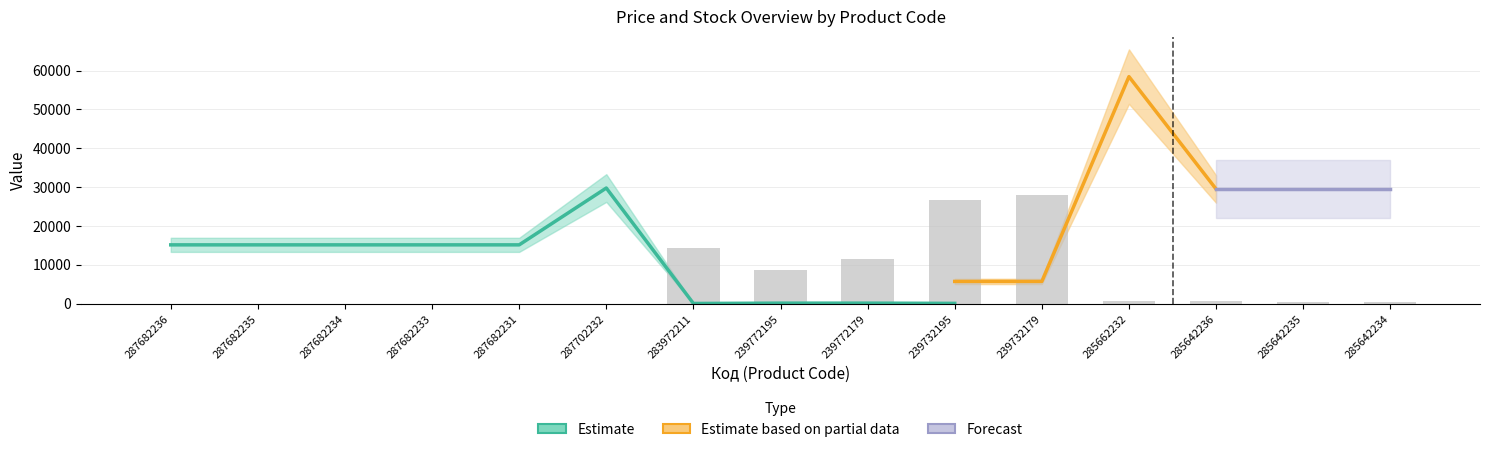

What is the total value across all series at 285642234?

58992.0